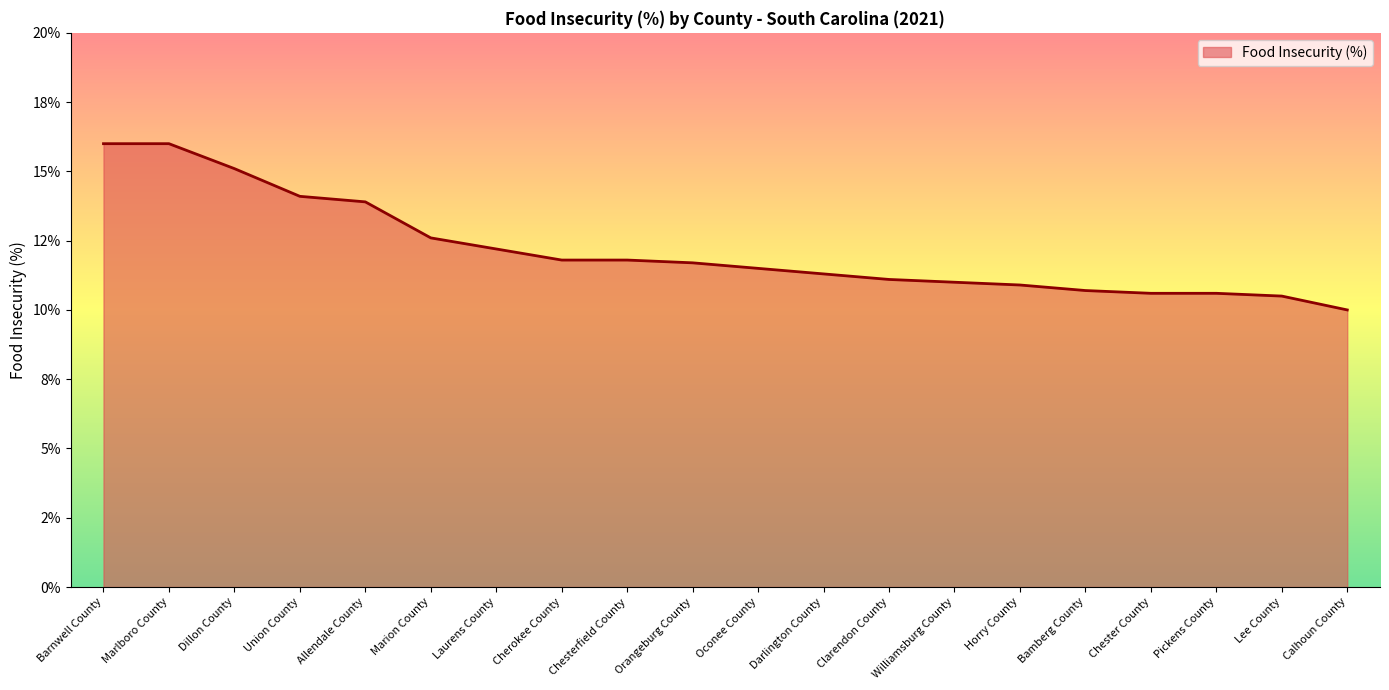

Reading left to right, extract all data points from this chart.

16.0	16.0	15.1	14.1	13.9	12.6	12.2	11.8	11.8	11.7	11.5	11.3	11.1	11.0	10.9	10.7	10.6	10.6	10.5	10.0